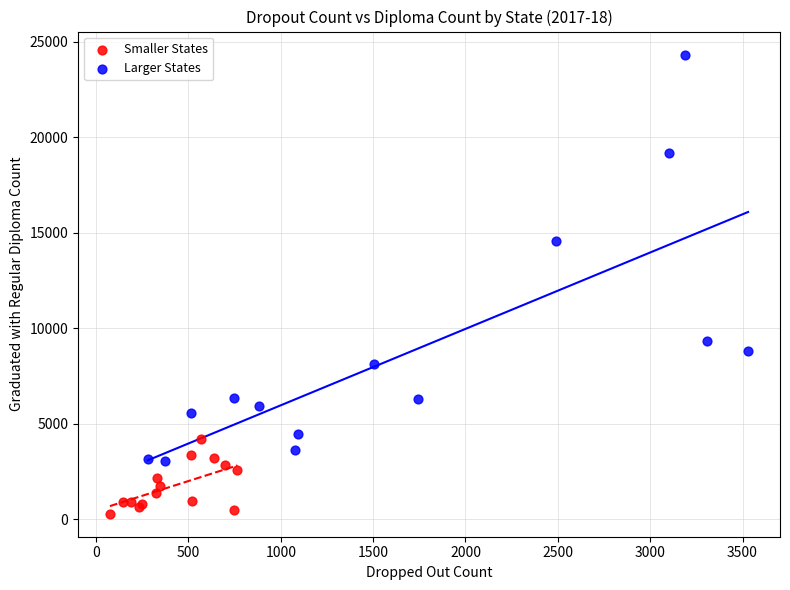

Which series reaches the maximum Y coordinate?

Larger States